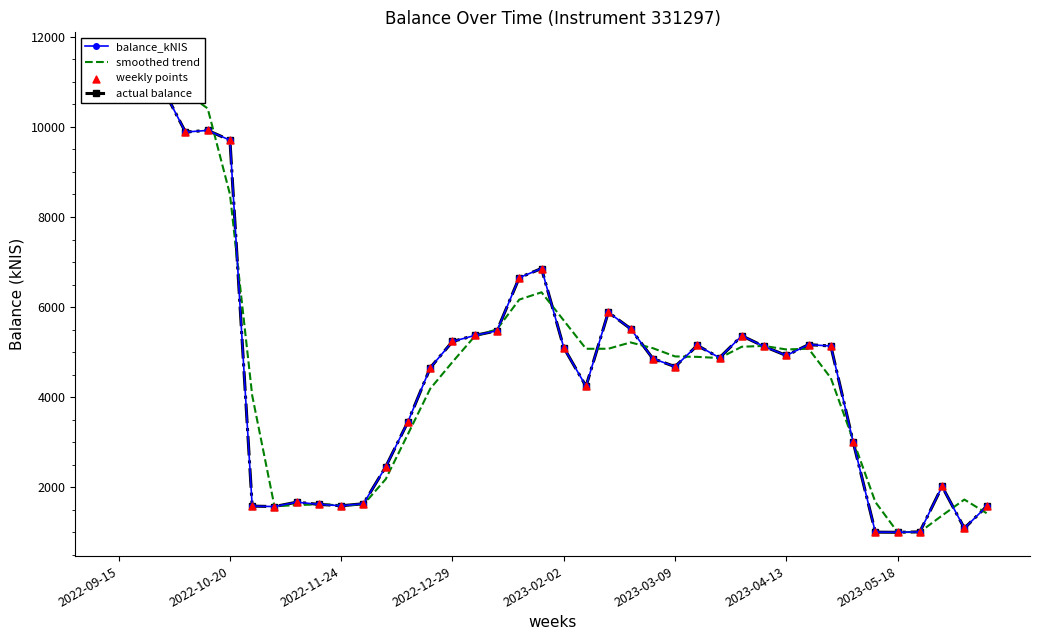

Which series reaches the maximum Y coordinate?

balance_kNIS